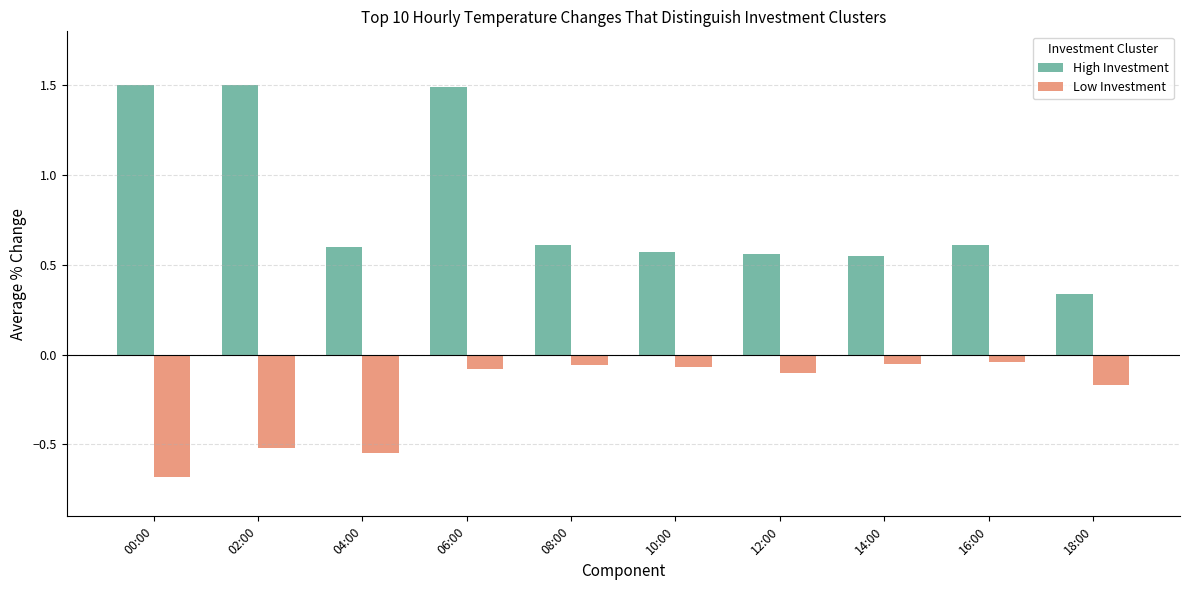

Which series has the largest total across all categories?

High Investment